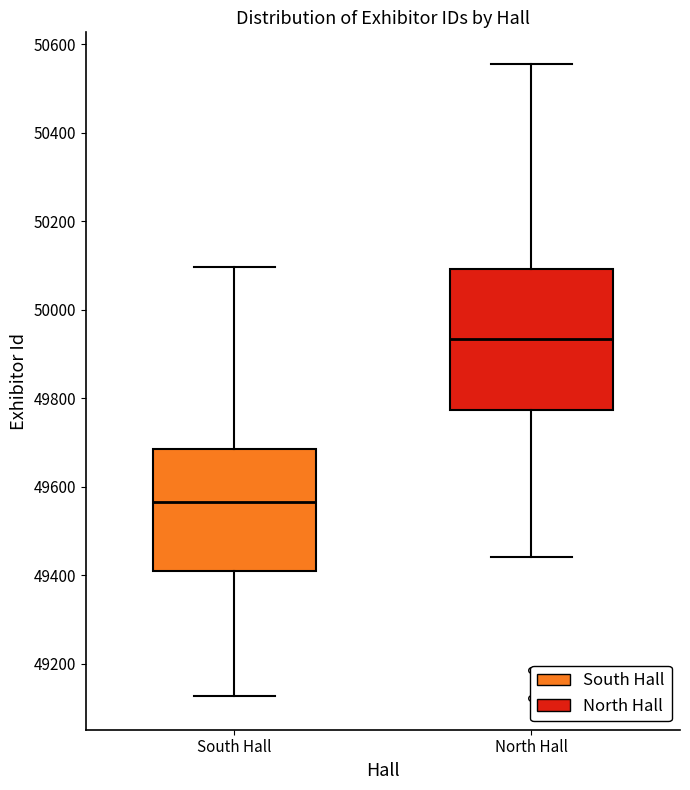

Reading left to right, read every box against the y-axis: the position of its median line, the range the box covers, and the ends of its whiskers. The values are not printed on the chart, so give them approximately, as read against the axis.

South Hall: median 49560, box 49400 to 49680, whiskers 49120 to 50100
North Hall: median 49940, box 49780 to 50100, whiskers 49440 to 50560